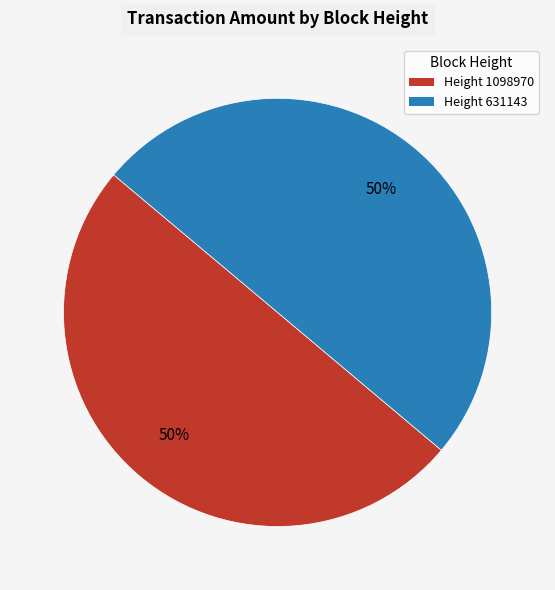

Do Height 1098970 and Height 631143 together represent more than half of the pie?

Yes